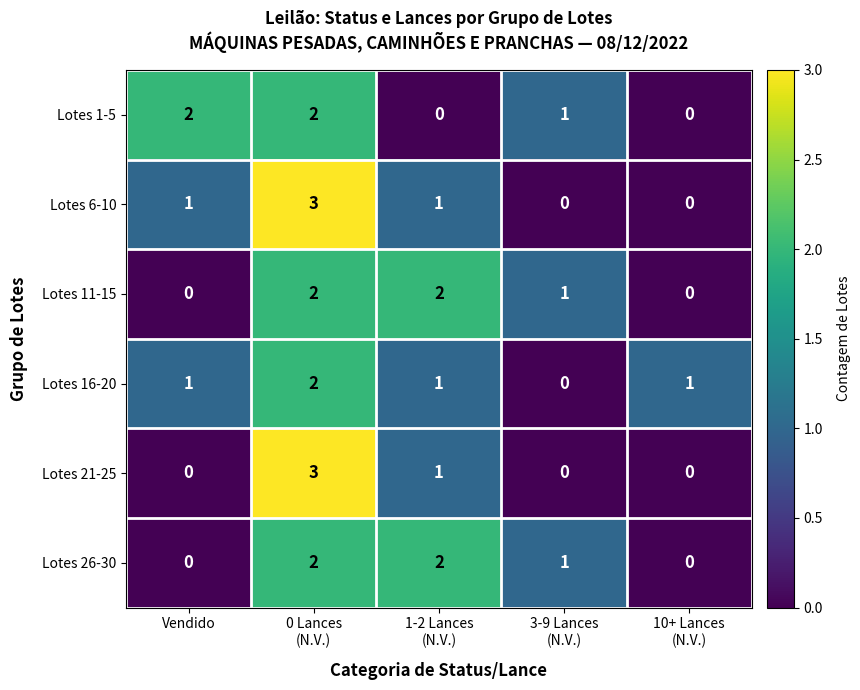

True or false: Lotes 1-5 has a value of 2 at Vendido.

True